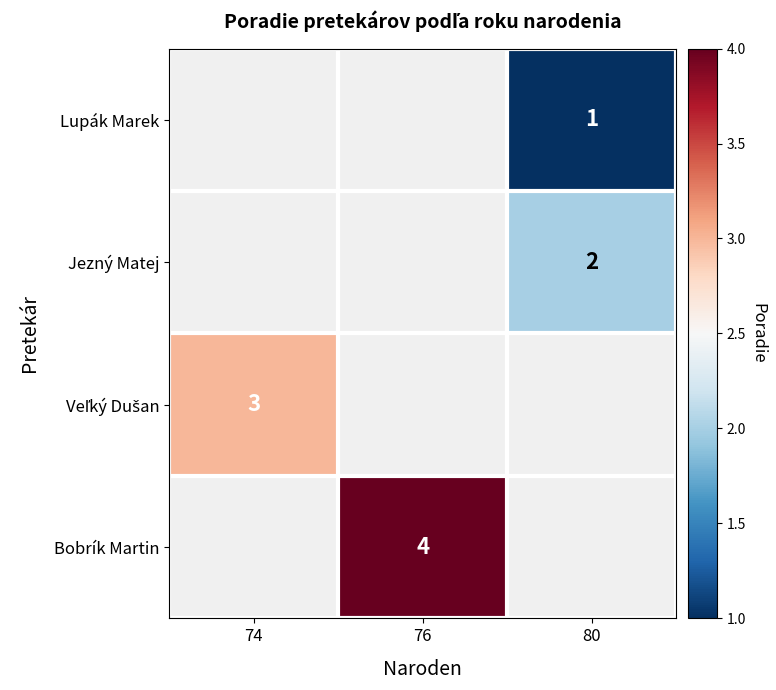

How many categories are shown in the chart?

3